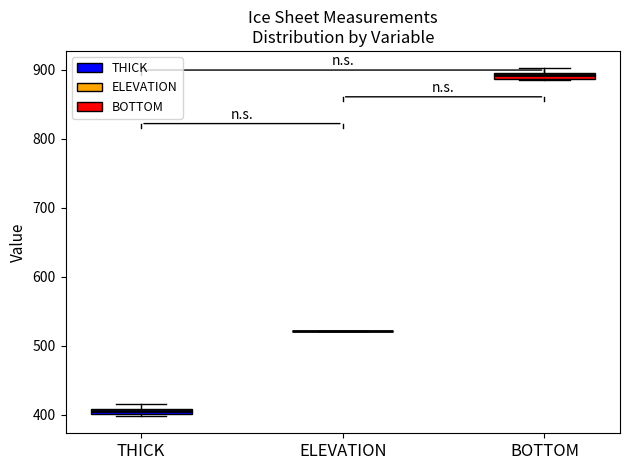

Where is the upper edge of the box for BOTTOM on the y-axis? The values are not printed on the chart, so give them approximately, as read against the axis.

900